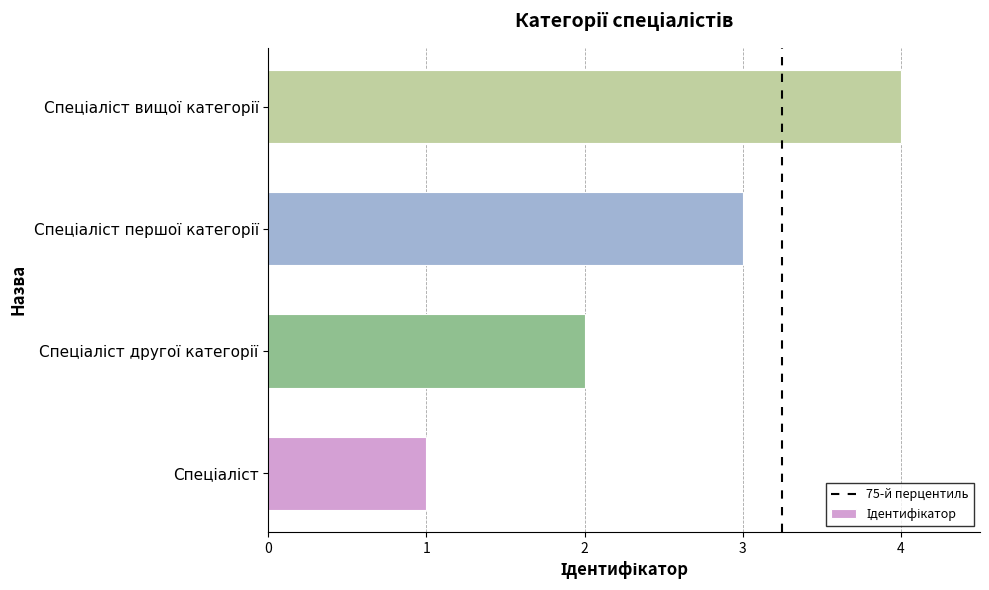

What is the greatest value displayed?

4